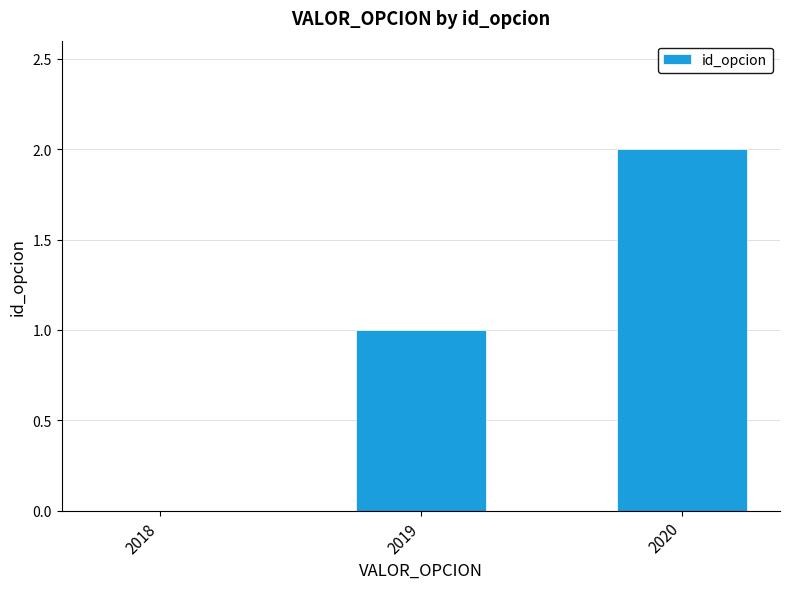

At which label is the value closest to 1?

2019